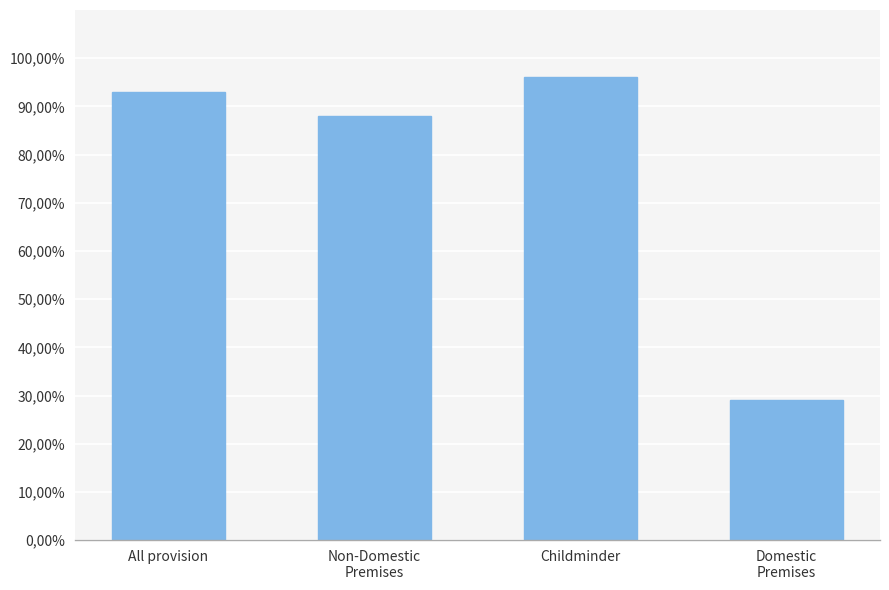

The chart shows a value of 96 at Childminder. True or false?

True